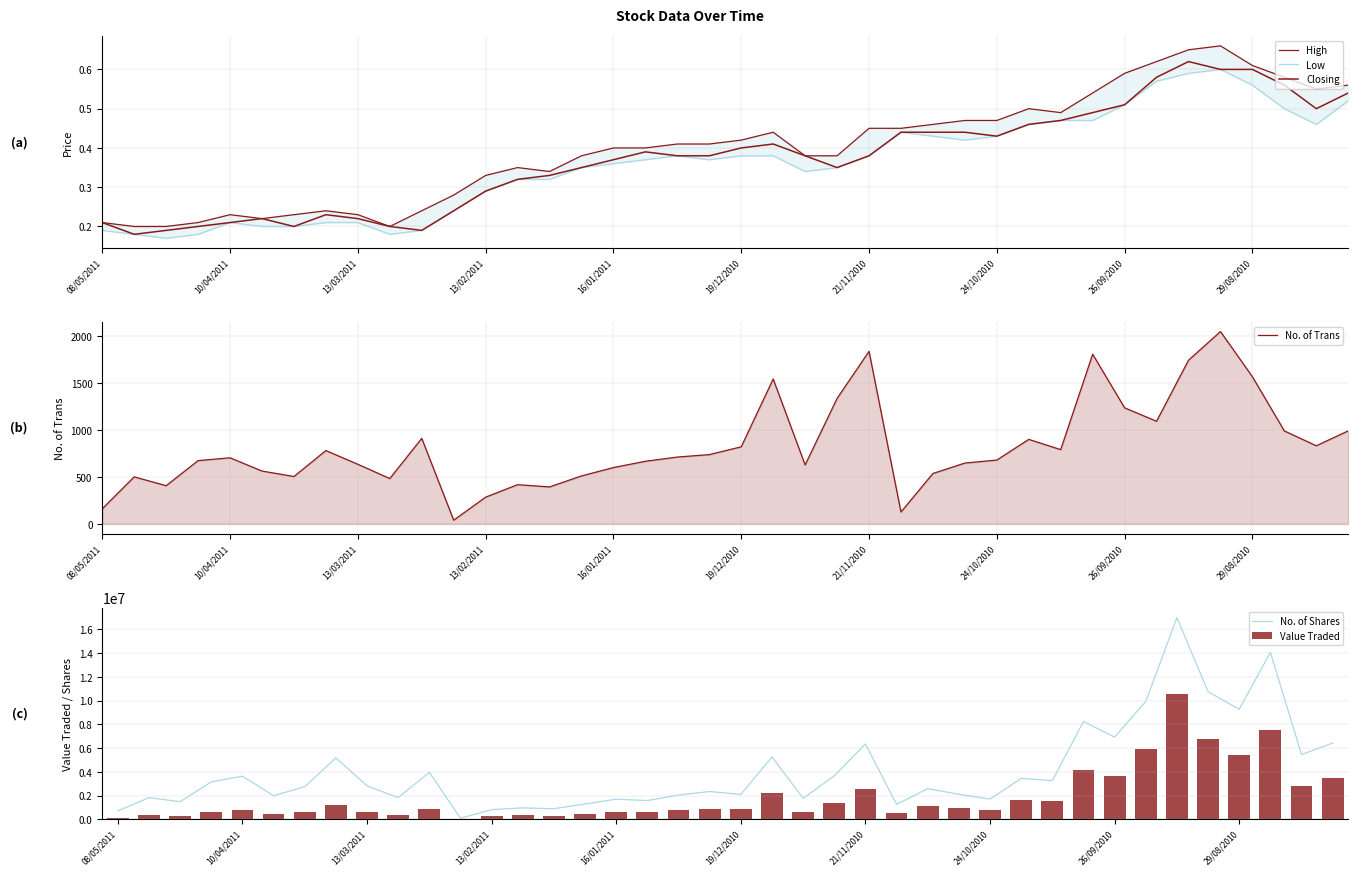

How many data points does each series have?

40